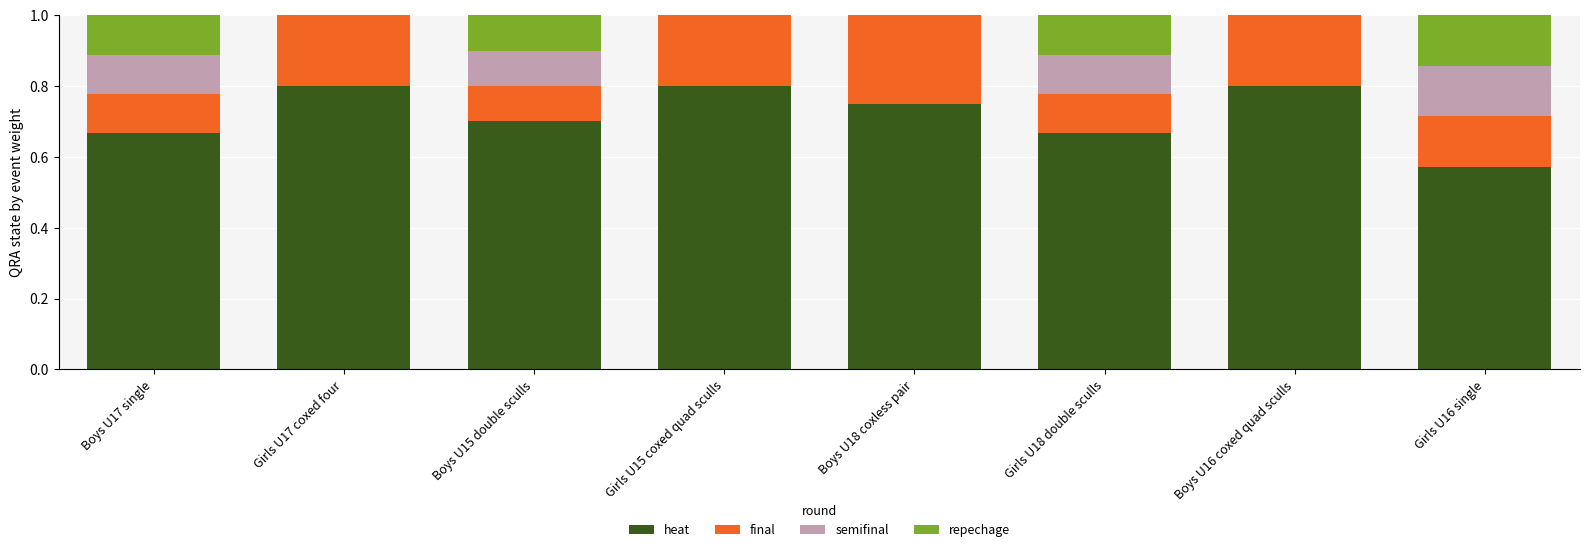

Does the chart contain stacked bars?

Yes